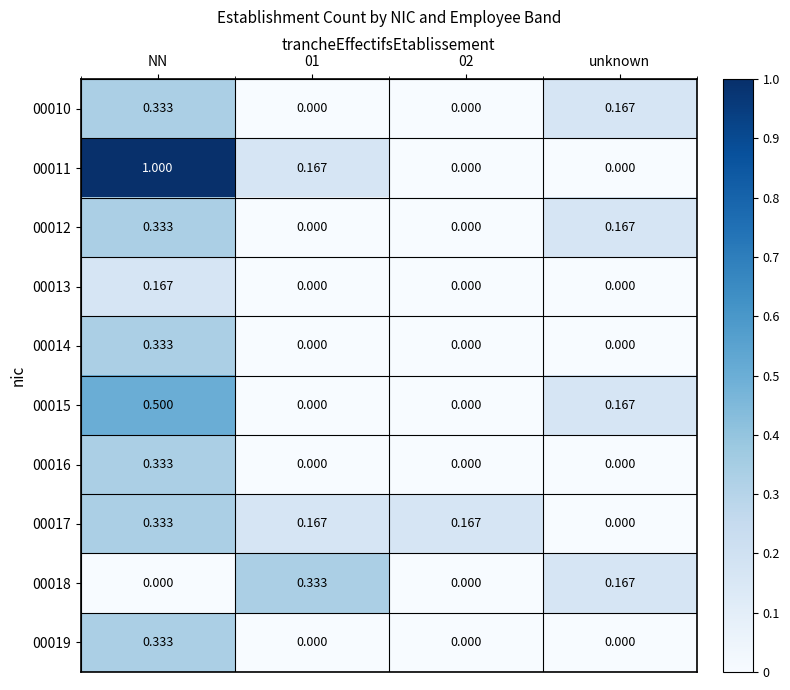

Which category has the highest value across all series?

NN